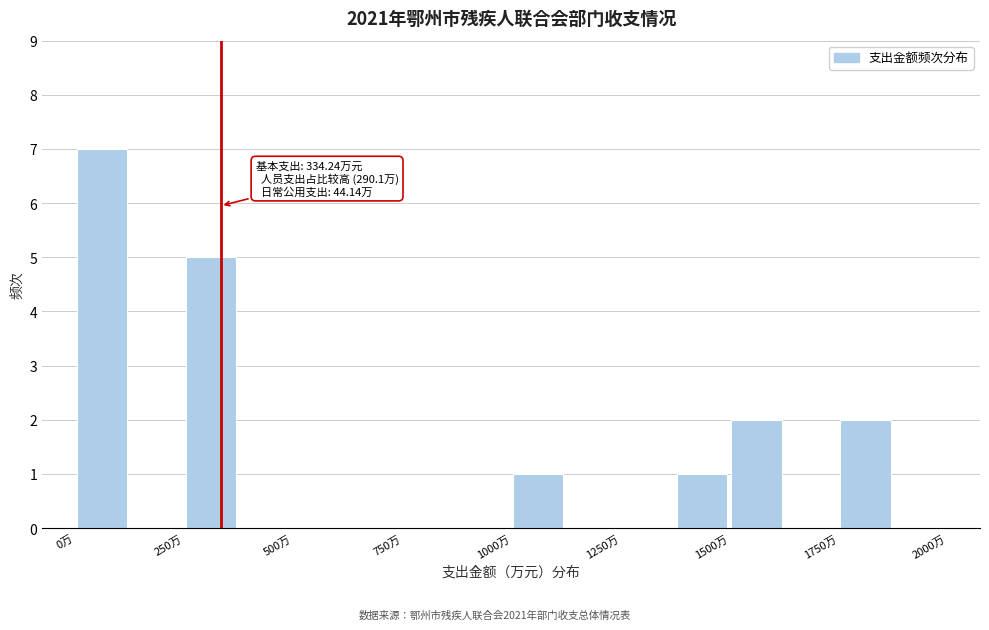

Read against the x-axis, roughly where is the centre of the tallest bar?

50